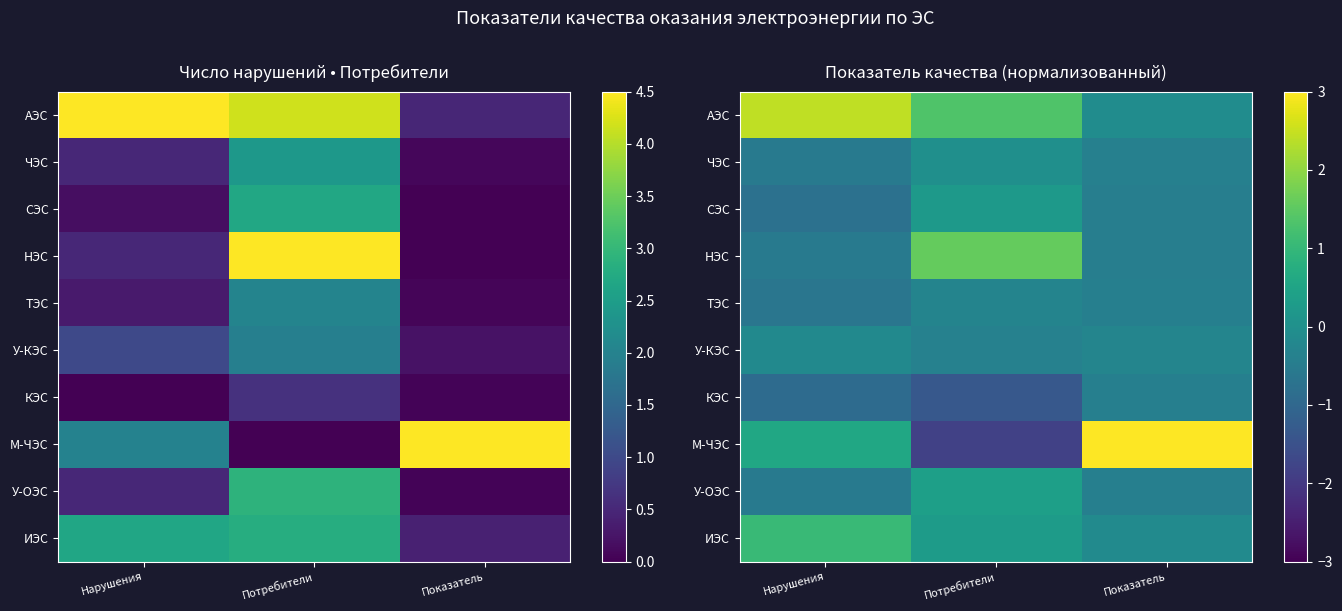

What is the smallest value displayed?

-1.8